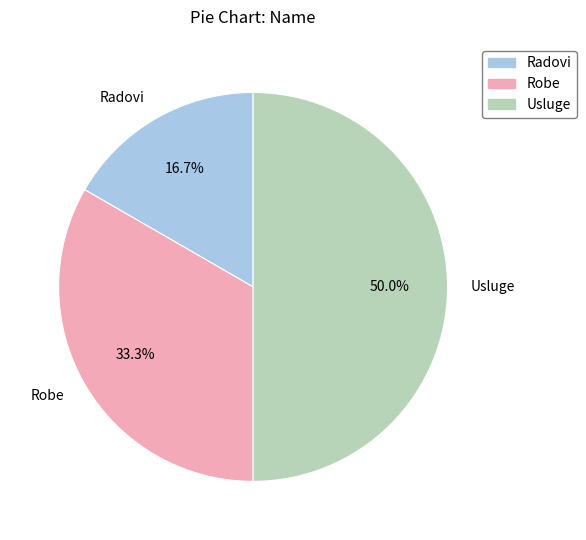

Does Robe represent more than half of the total?

No